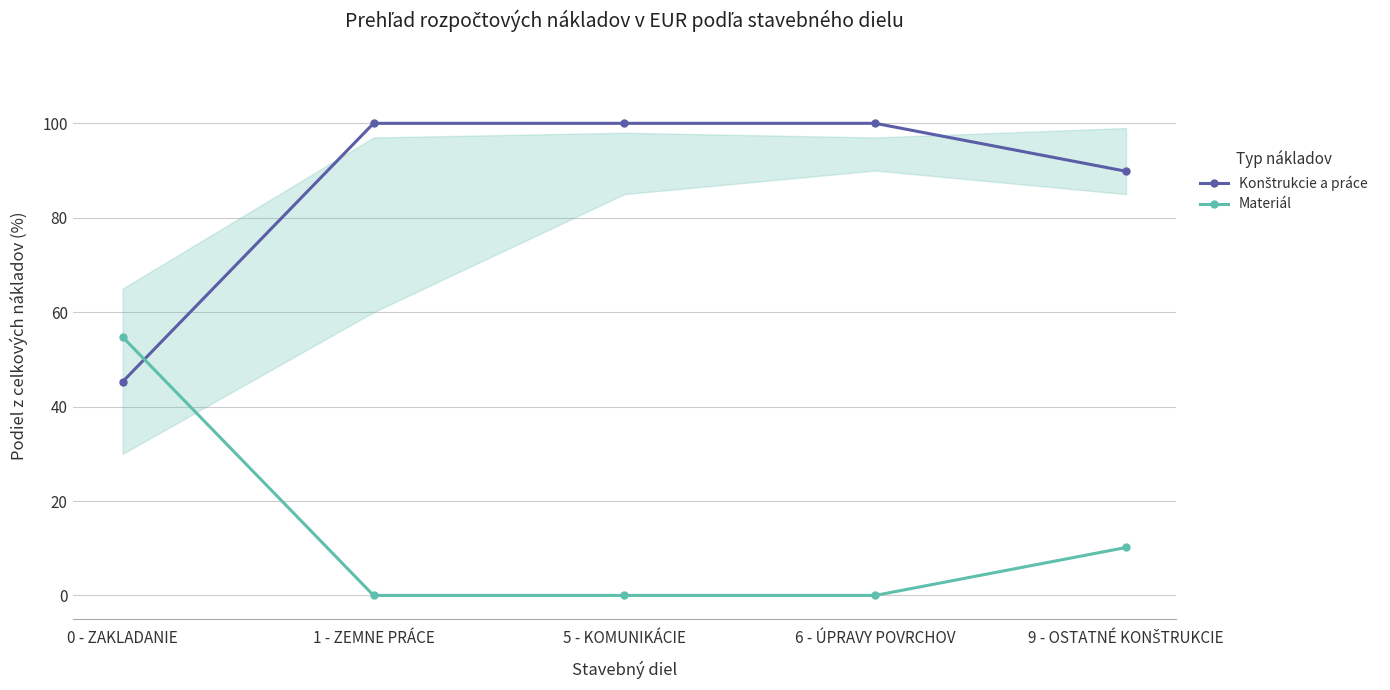

What is the total value across all series at 9 - OSTATNÉ KONŠTRUKCIE?

100.0